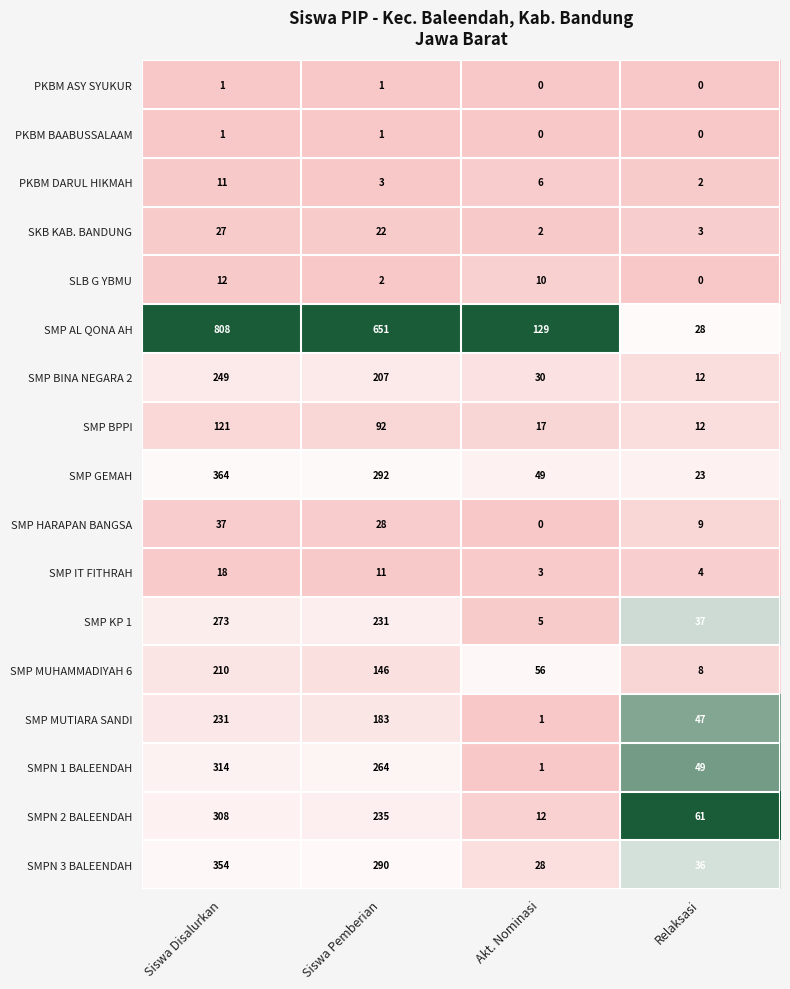

Between Siswa Disalurkan and Siswa Pemberian, which series saw the biggest shift?

SMP AL QONA AH